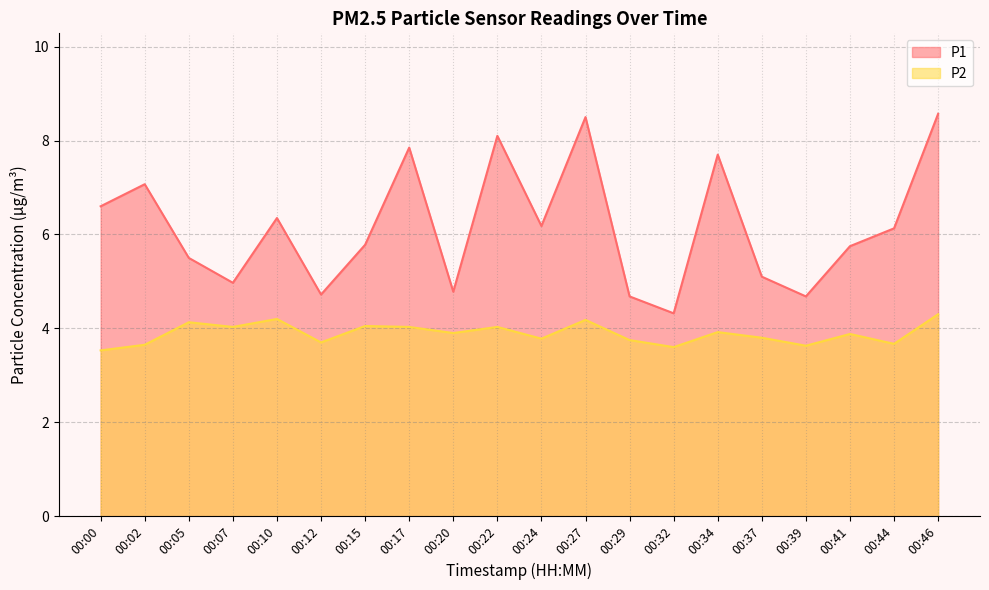

In P1, how many points are higher than both neighbors (excluding endpoints)?

6